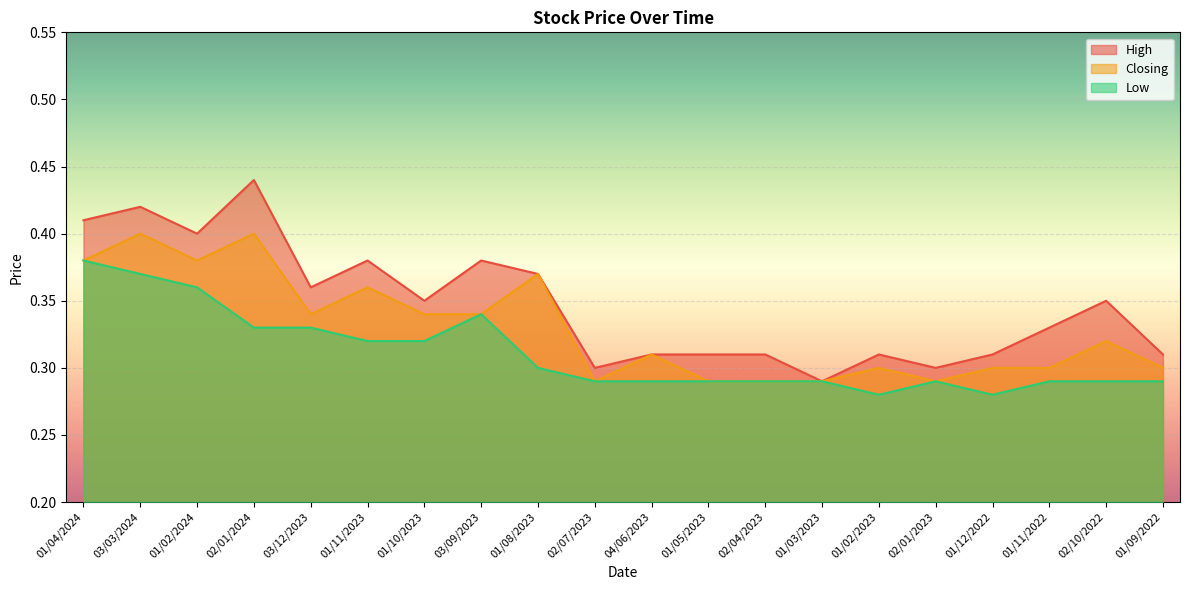

Rank the categories by High value from lowest to highest.

01/03/2023, 02/07/2023, 02/01/2023, 04/06/2023, 01/05/2023, 02/04/2023, 01/02/2023, 01/12/2022, 01/09/2022, 01/11/2022, 01/10/2023, 02/10/2022, 03/12/2023, 01/08/2023, 01/11/2023, 03/09/2023, 01/02/2024, 01/04/2024, 03/03/2024, 02/01/2024